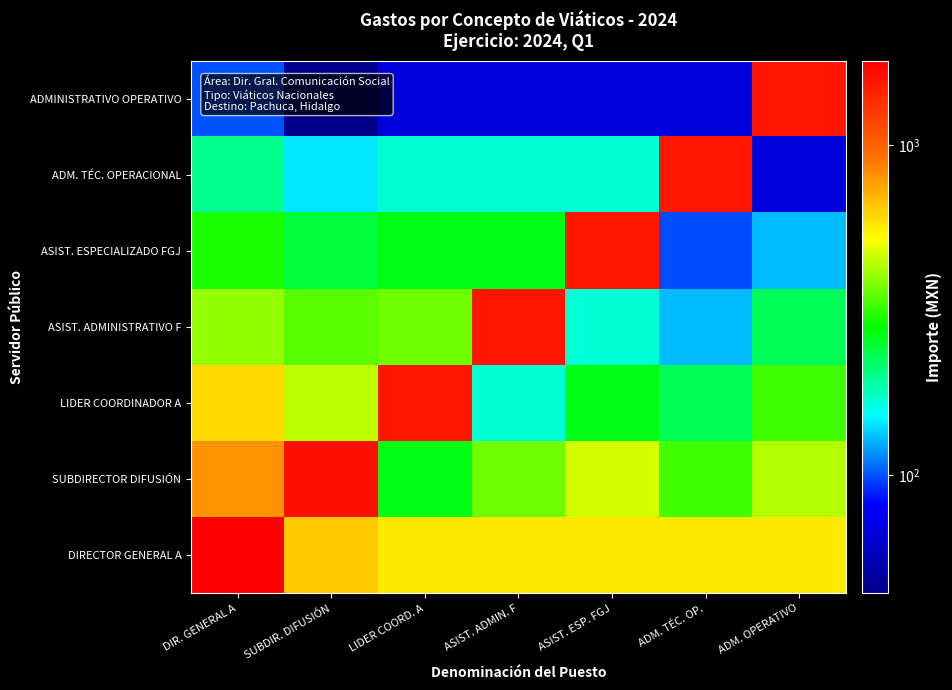

Between ADM. TÉC. OP. and SUBDIR. DIFUSIÓN, which is larger?

SUBDIR. DIFUSIÓN